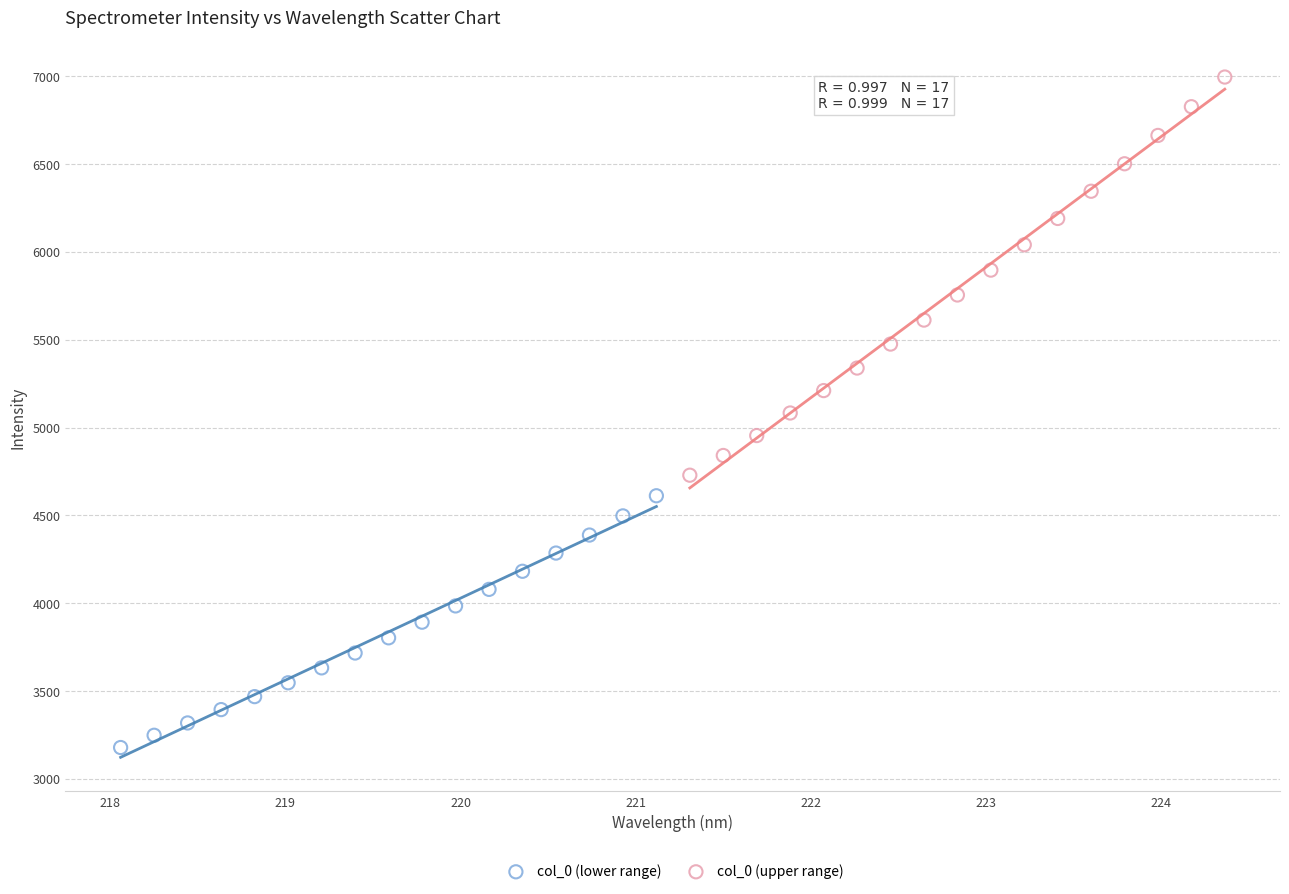

Which series has the largest Y range (max minus min)?

col_0 (upper range)